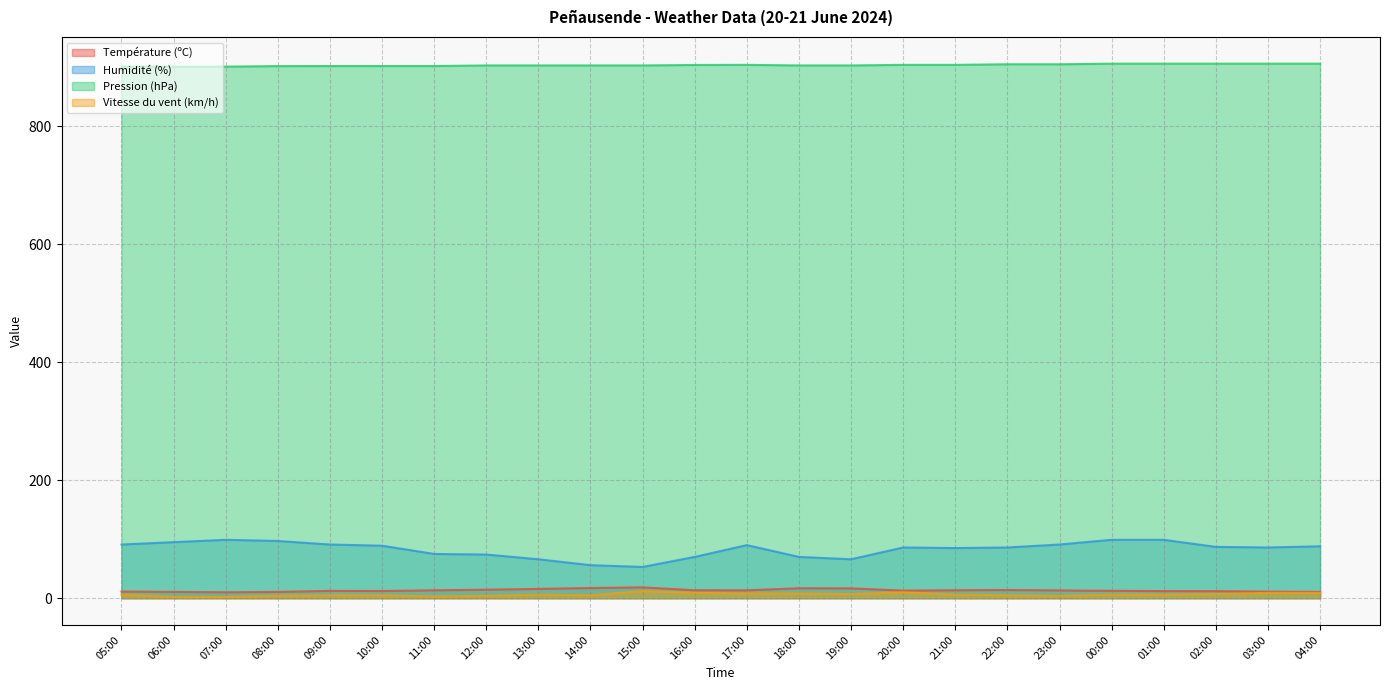

The value of Pression (hPa) at 05:00 is 901.0. True or false?

True